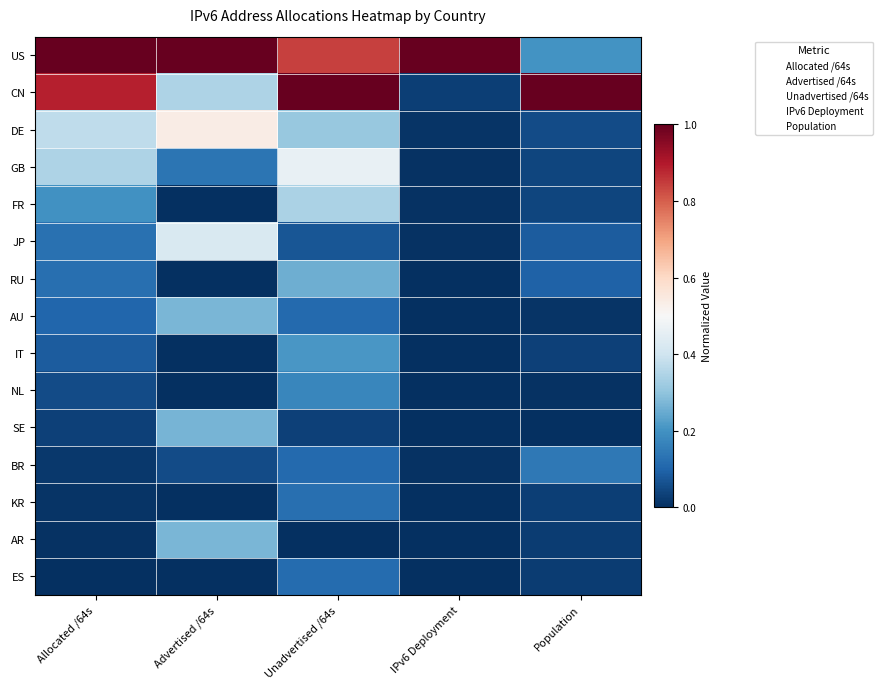

Reading left to right, transcribe all the data shown in this chart.

US: Allocated /64s=1.0	Advertised /64s=1.0	Unadvertised /64s=0.8	IPv6 Deployment=1.0	Population=0.2
CN: Allocated /64s=0.9	Advertised /64s=0.3	Unadvertised /64s=1.0	IPv6 Deployment=0.0	Population=1.0
DE: Allocated /64s=0.4	Advertised /64s=0.5	Unadvertised /64s=0.3	IPv6 Deployment=0.0	Population=0.1
GB: Allocated /64s=0.3	Advertised /64s=0.1	Unadvertised /64s=0.5	IPv6 Deployment=0.0	Population=0.0
FR: Allocated /64s=0.2	Advertised /64s=0.0	Unadvertised /64s=0.3	IPv6 Deployment=0.0	Population=0.0
JP: Allocated /64s=0.1	Advertised /64s=0.4	Unadvertised /64s=0.1	IPv6 Deployment=0.0	Population=0.1
RU: Allocated /64s=0.1	Advertised /64s=0.0	Unadvertised /64s=0.3	IPv6 Deployment=0.0	Population=0.1
AU: Allocated /64s=0.1	Advertised /64s=0.3	Unadvertised /64s=0.1	IPv6 Deployment=0.0	Population=0.0
IT: Allocated /64s=0.1	Advertised /64s=0.0	Unadvertised /64s=0.2	IPv6 Deployment=0.0	Population=0.0
NL: Allocated /64s=0.1	Advertised /64s=0.0	Unadvertised /64s=0.2	IPv6 Deployment=0.0	Population=0.0
SE: Allocated /64s=0.0	Advertised /64s=0.3	Unadvertised /64s=0.0	IPv6 Deployment=0.0	Population=0.0
BR: Allocated /64s=0.0	Advertised /64s=0.1	Unadvertised /64s=0.1	IPv6 Deployment=0.0	Population=0.1
KR: Allocated /64s=0.0	Advertised /64s=0.0	Unadvertised /64s=0.1	IPv6 Deployment=0.0	Population=0.0
AR: Allocated /64s=0.0	Advertised /64s=0.3	Unadvertised /64s=0.0	IPv6 Deployment=0.0	Population=0.0
ES: Allocated /64s=0.0	Advertised /64s=0.0	Unadvertised /64s=0.1	IPv6 Deployment=0.0	Population=0.0